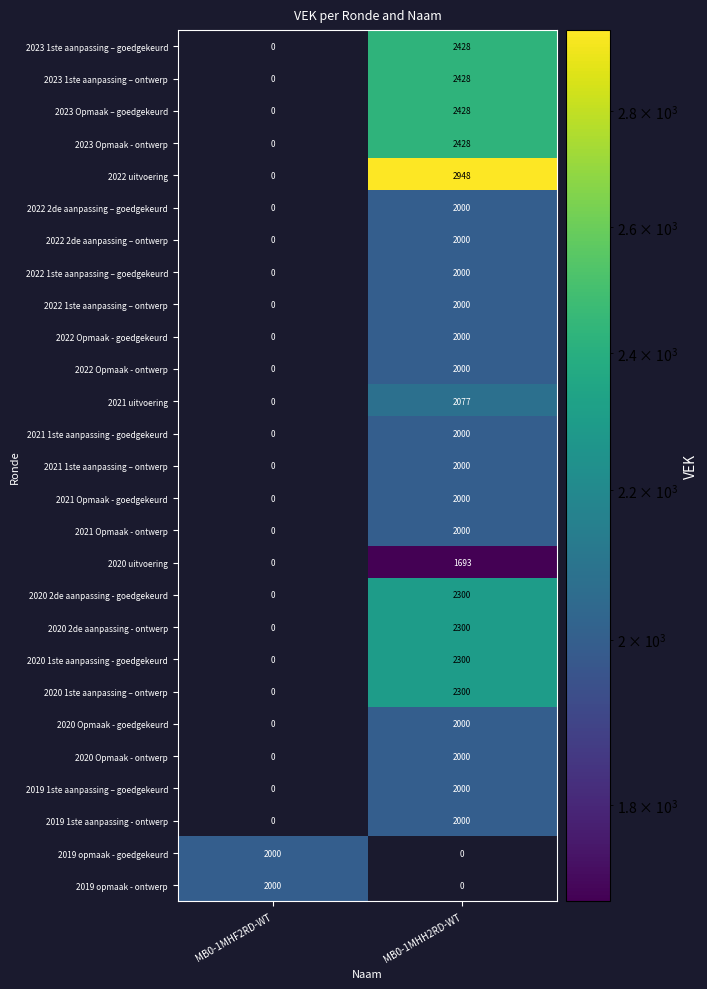

Where is 2022 2de aanpassing – ontwerp nearest to the value 1000?

MB0-1MHF2RD-WT